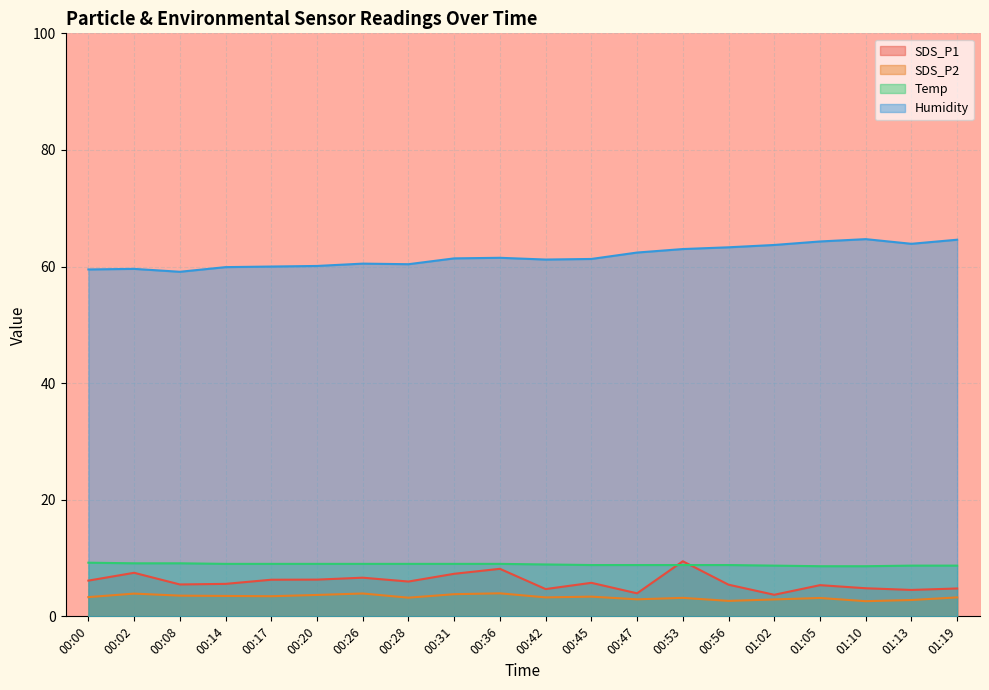

What is the difference between the maximum and minimum values in the SDS_P1 series?

5.7